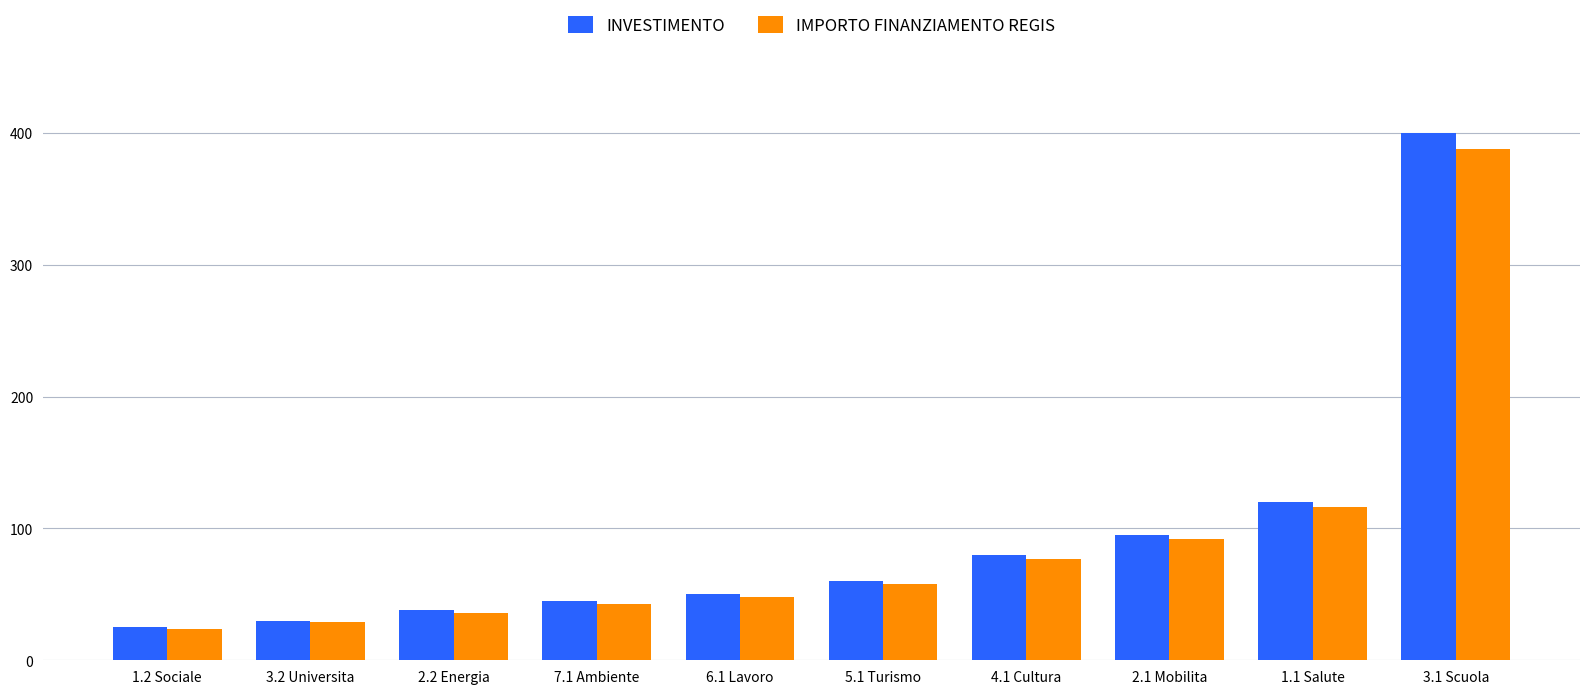

What is the value of the INVESTIMENTO bar at the 4th from the left?

45